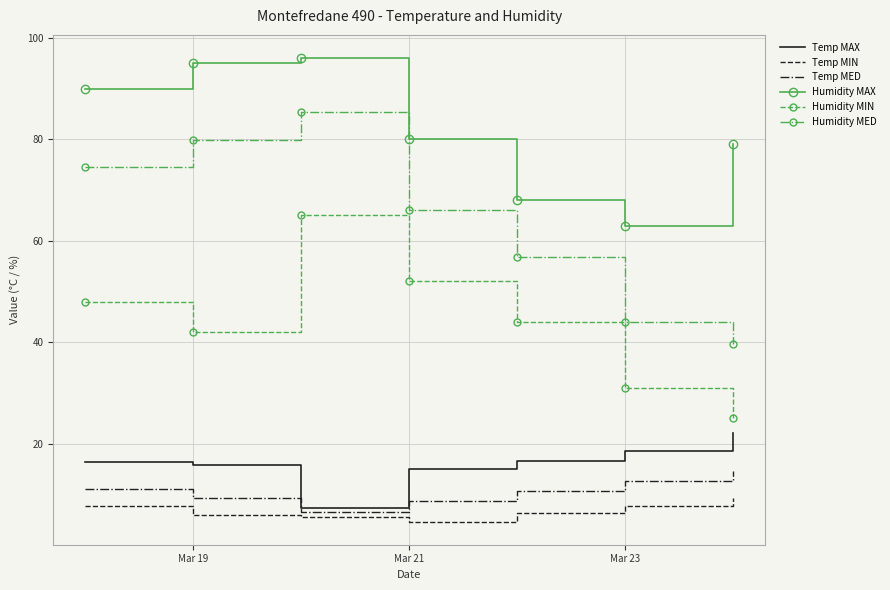

What is the greatest value displayed?

96.0